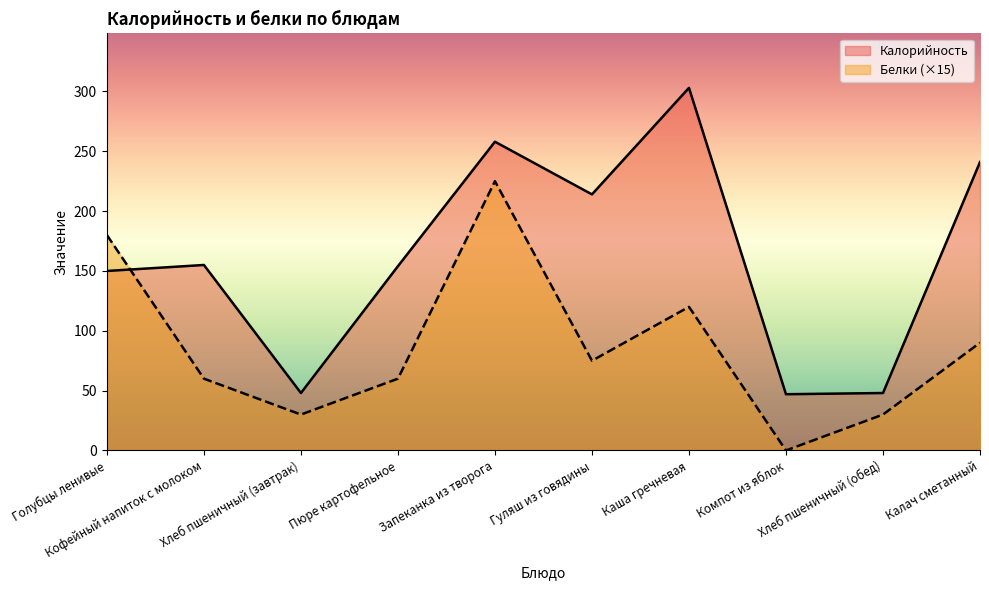

Rank the series by their average value, from highest to lowest.

Калорийность, Белки (×15)